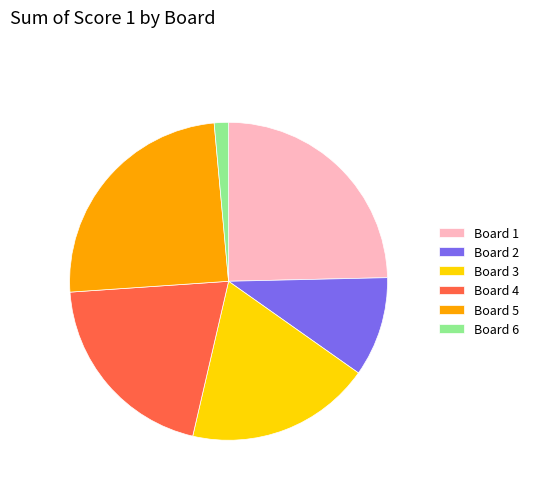

Approximately how many times larger is the value at Board 6 compared to Board 3?

0.1